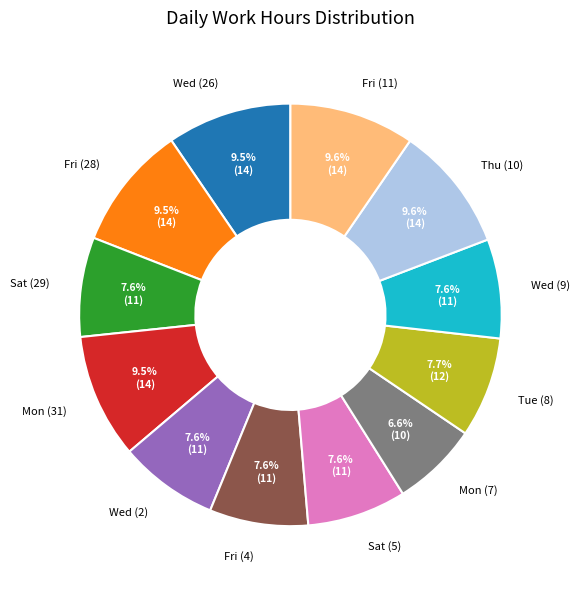

Count the number of slices in the pie.

12